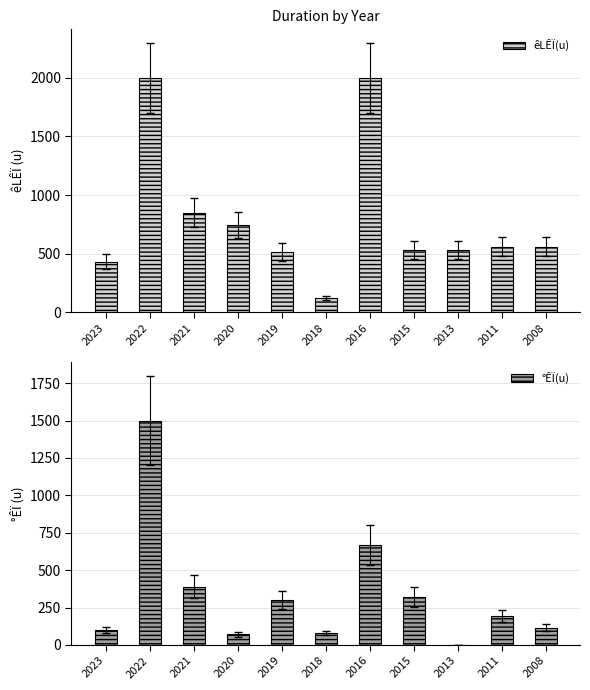

How many bars are there in total?

22